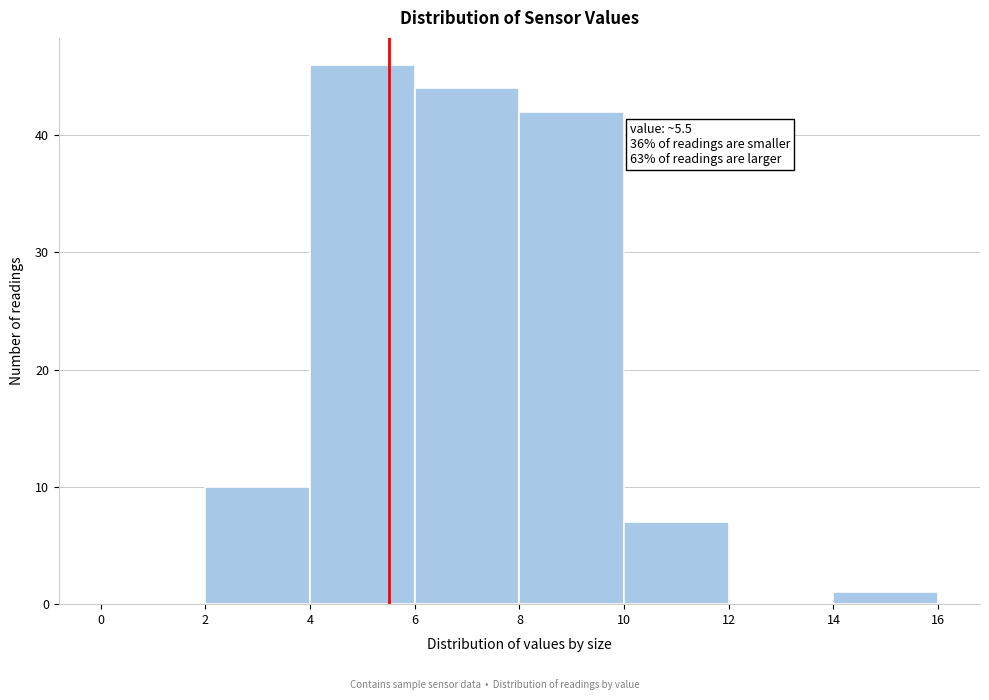

Which range on the x-axis has the tallest bar?

4 to 6